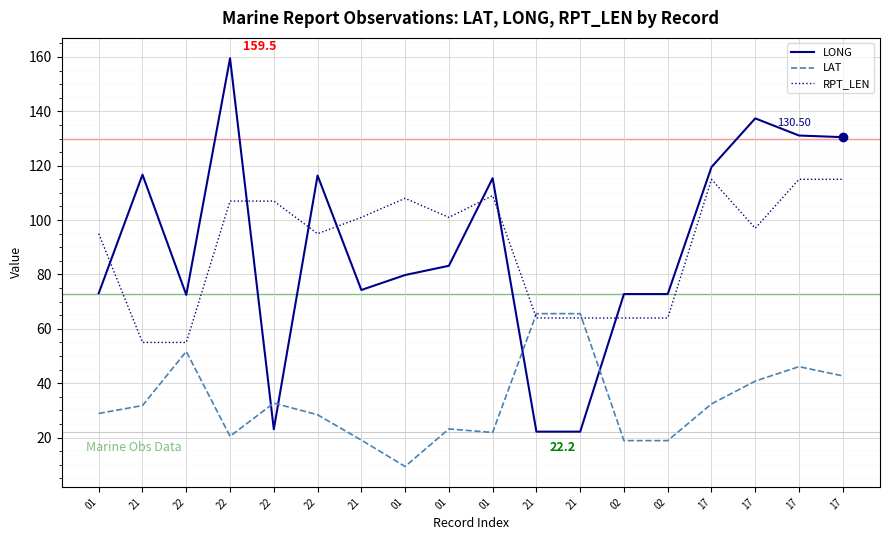

How many lines are shown in the chart?

3